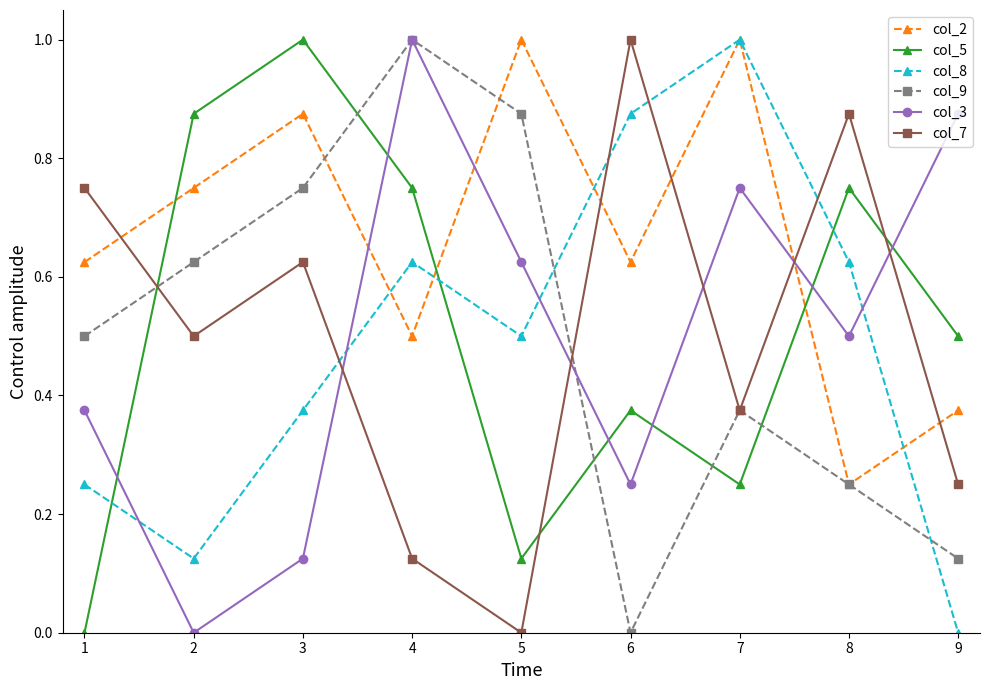

What are all the series names shown in the legend?

col_2, col_5, col_8, col_9, col_3, col_7